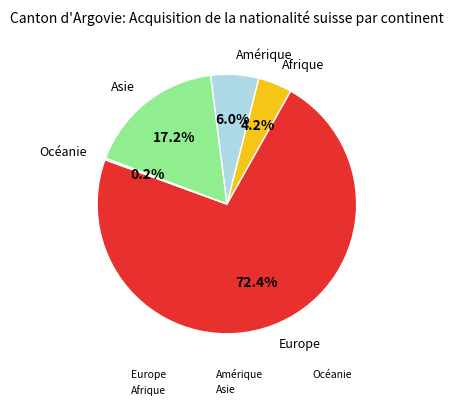

Is it true that Amérique is 1% of the pie?

False